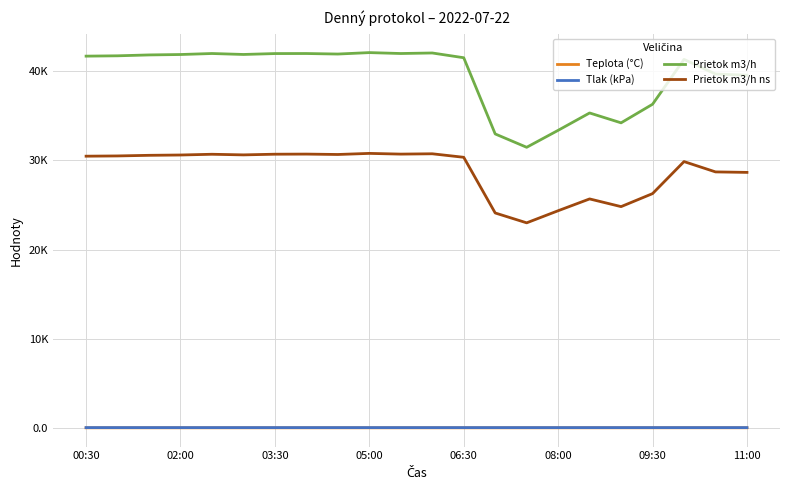

Is this an area chart (filled region under the line)?

No